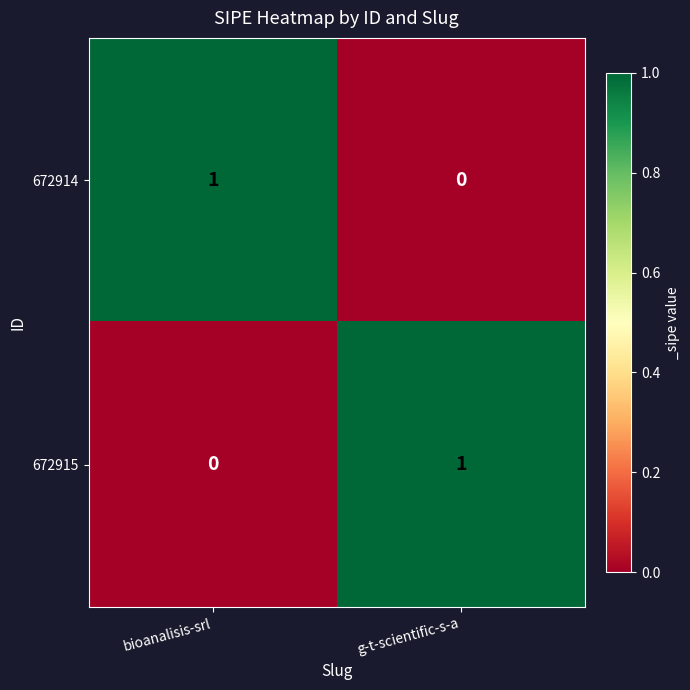

Reading left to right, list all the values displayed in this chart.

672914: bioanalisis-srl=1	g-t-scientific-s-a=0
672915: bioanalisis-srl=0	g-t-scientific-s-a=1